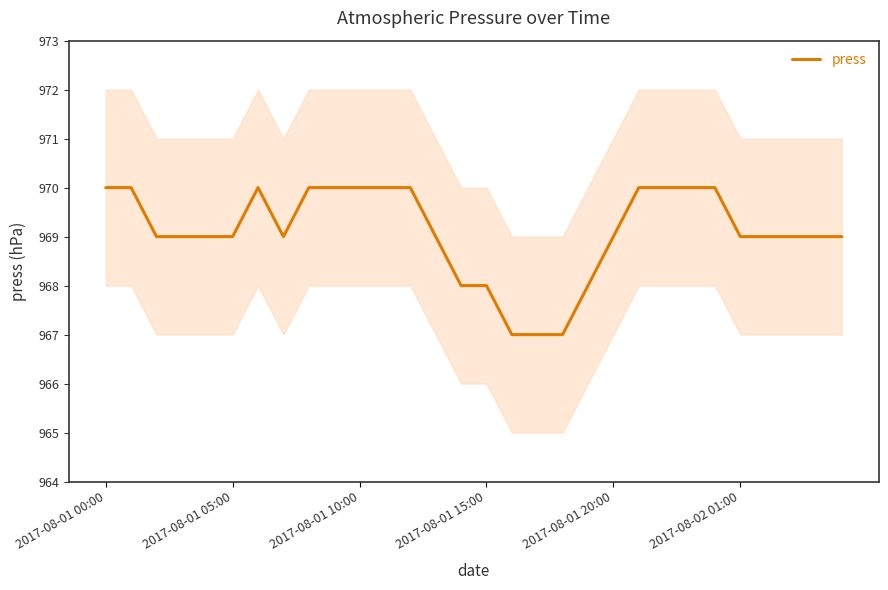

True or false: the data shows 1293 at 23.

False